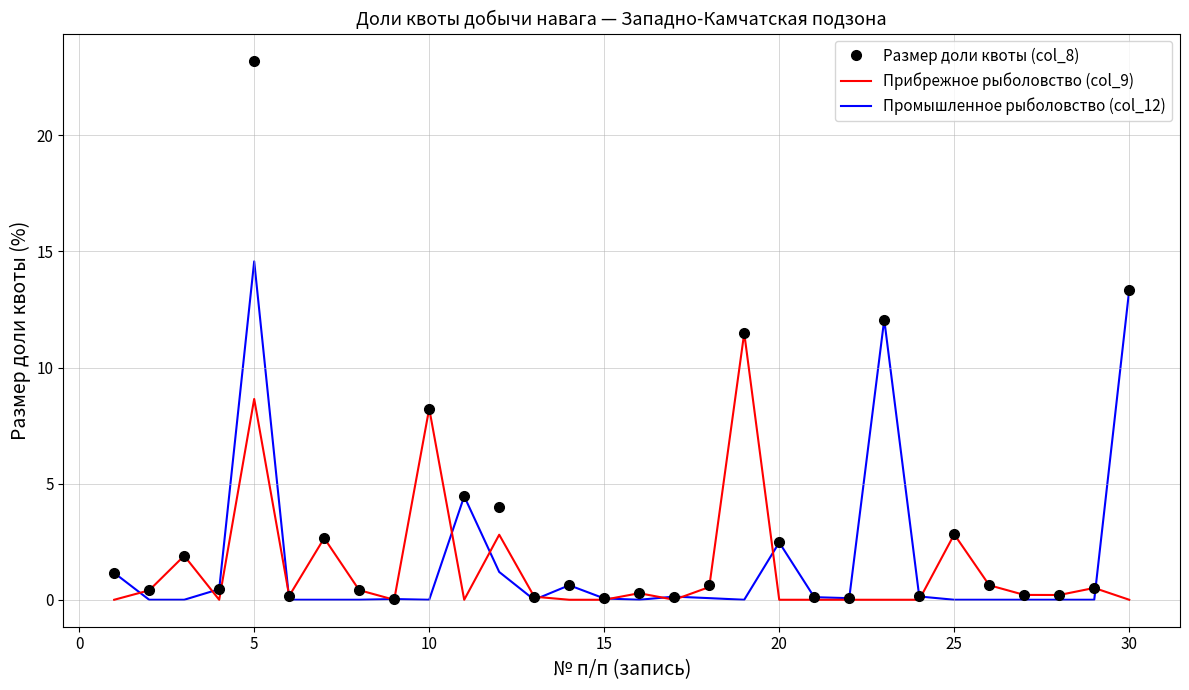

Which series has the largest total across all categories?

Размер доли квоты (col_8)